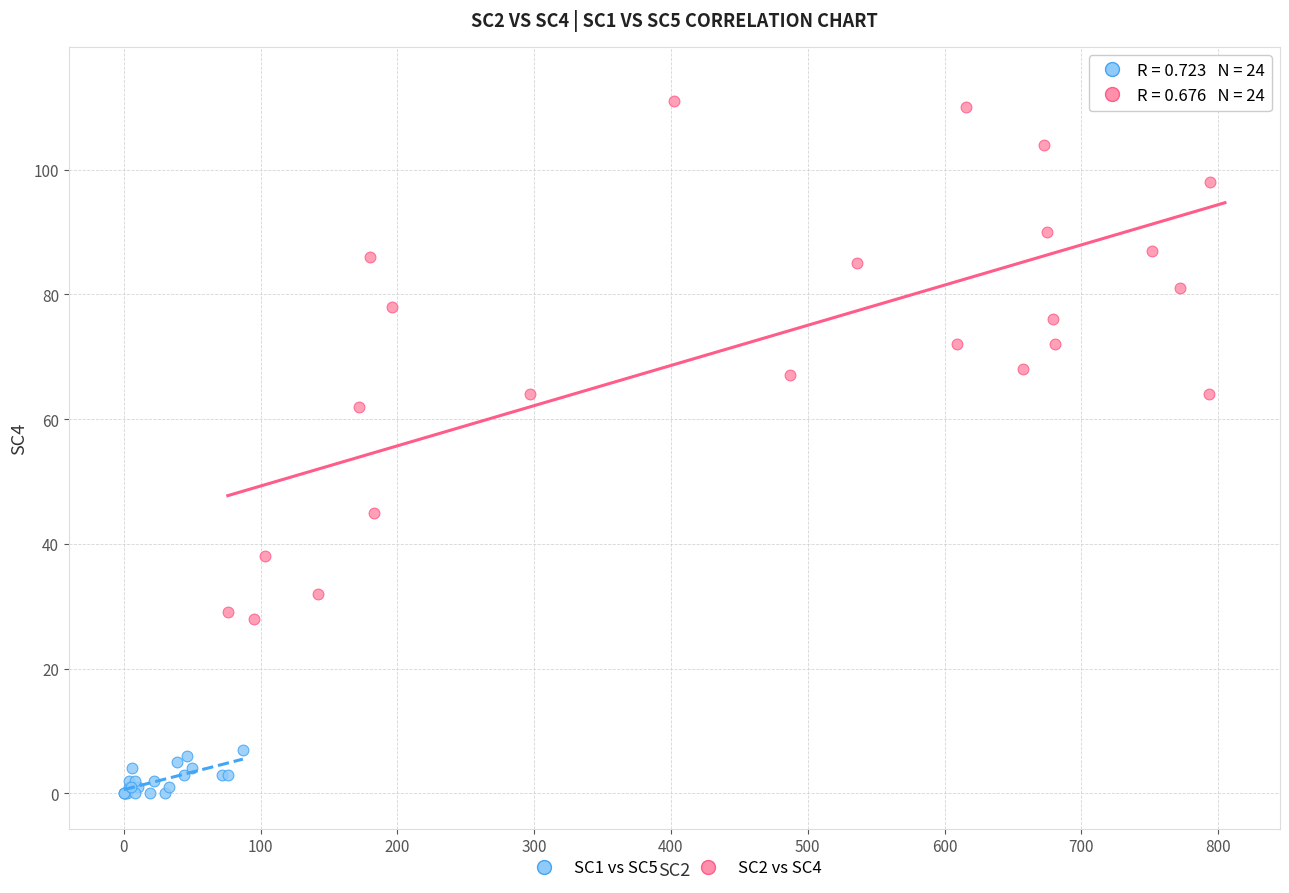

What are all the series names shown in the legend?

SC1 vs SC5, SC2 vs SC4